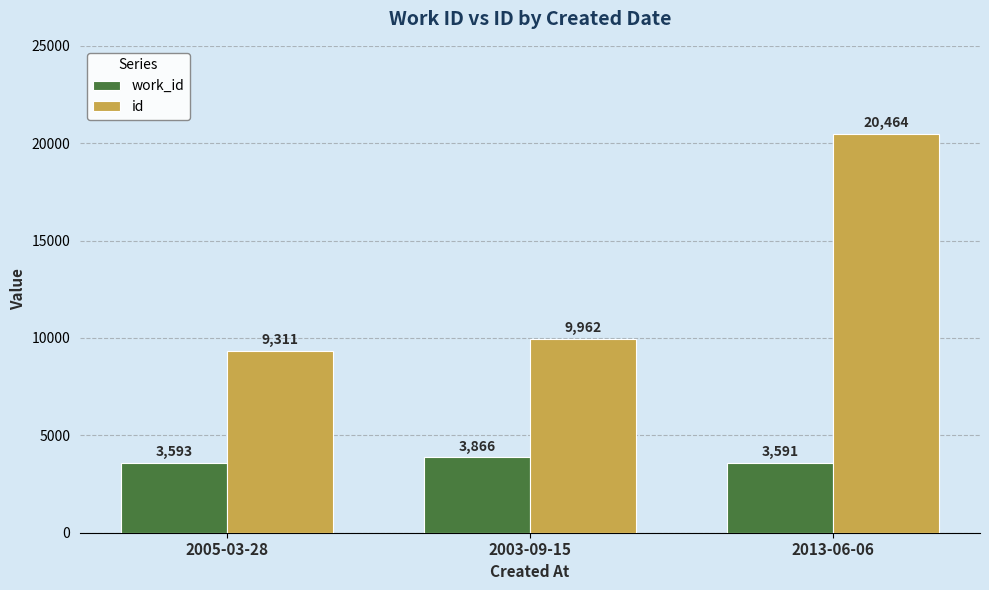

Rank the categories by work_id value from lowest to highest.

2013-06-06, 2005-03-28, 2003-09-15